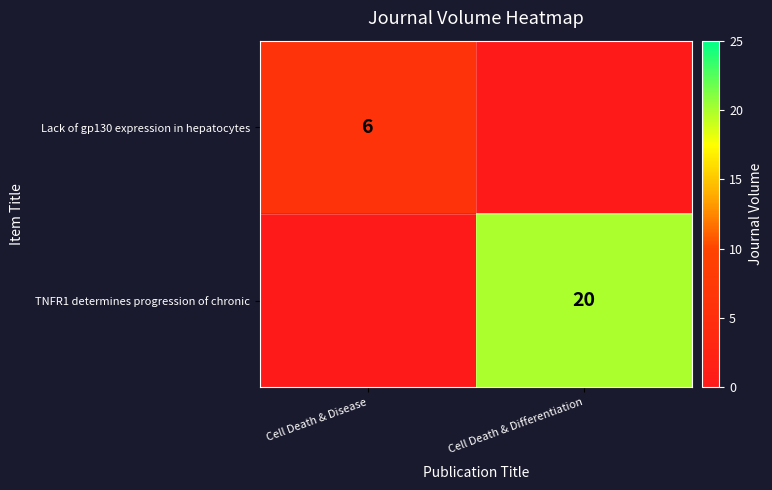

Between Cell Death & Differentiation and Cell Death & Disease, which is larger?

Cell Death & Disease